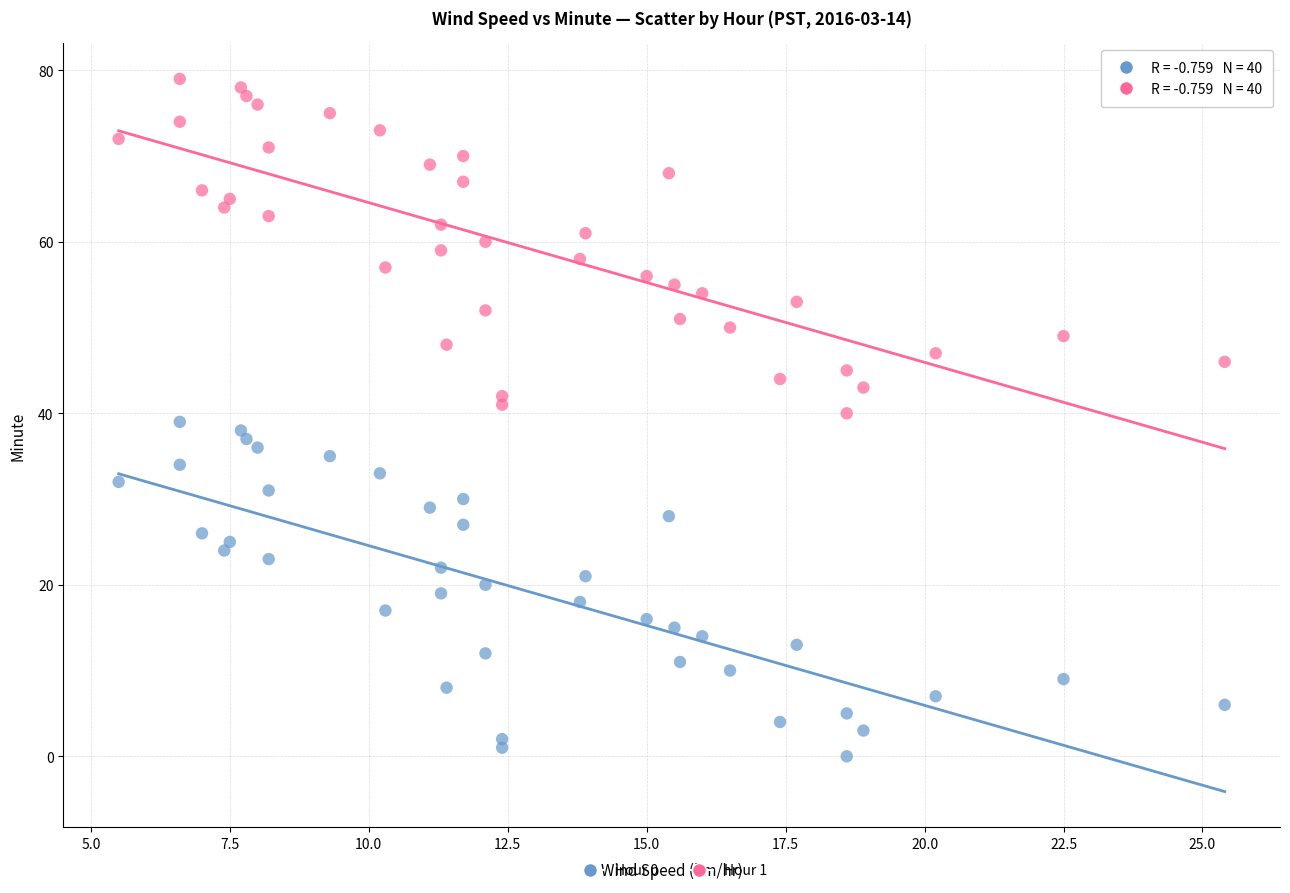

Which series contains the highest Y value?

Hour 1